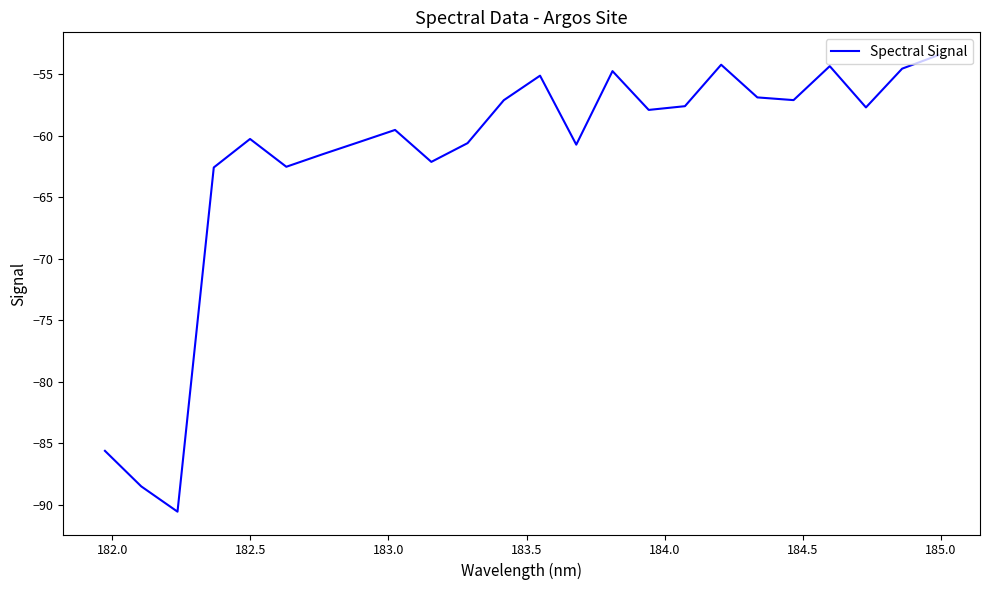

What is the minimum value shown in the chart?

-90.6